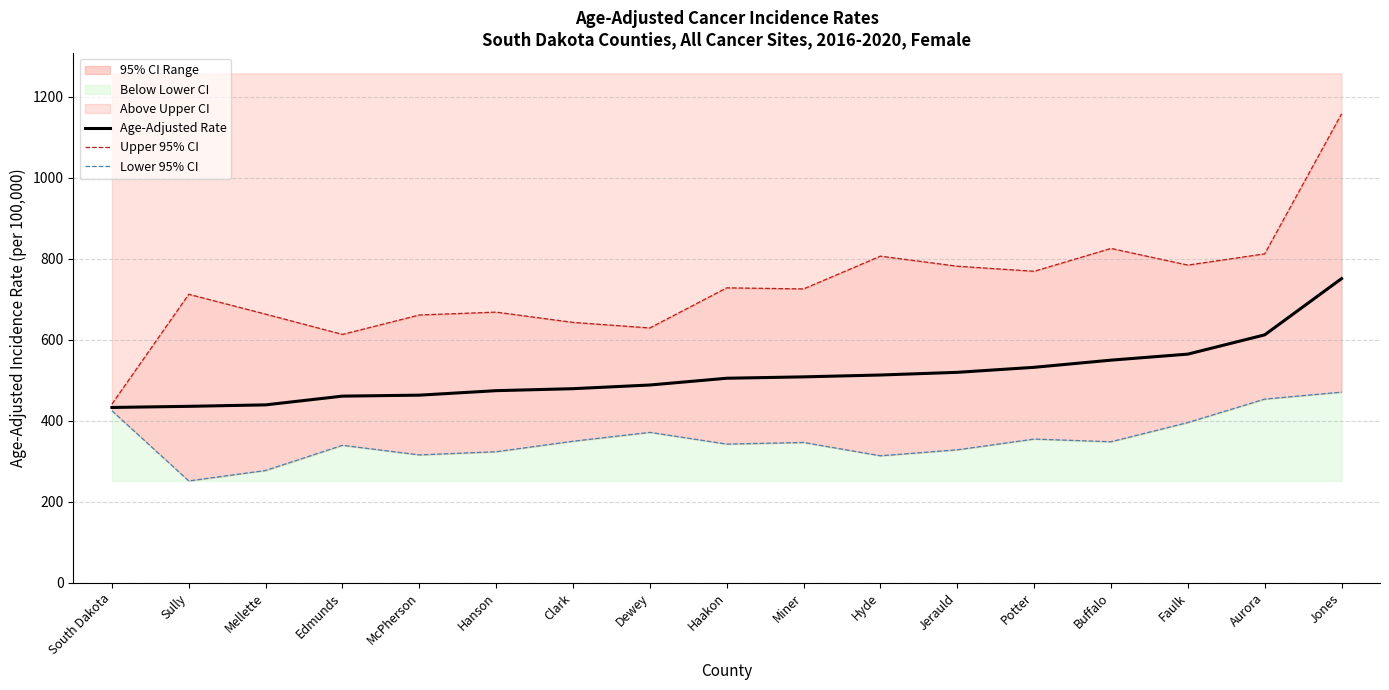

At Edmunds, list the series in order from largest to smallest.

Upper 95% CI, Age-Adjusted Rate, Lower 95% CI